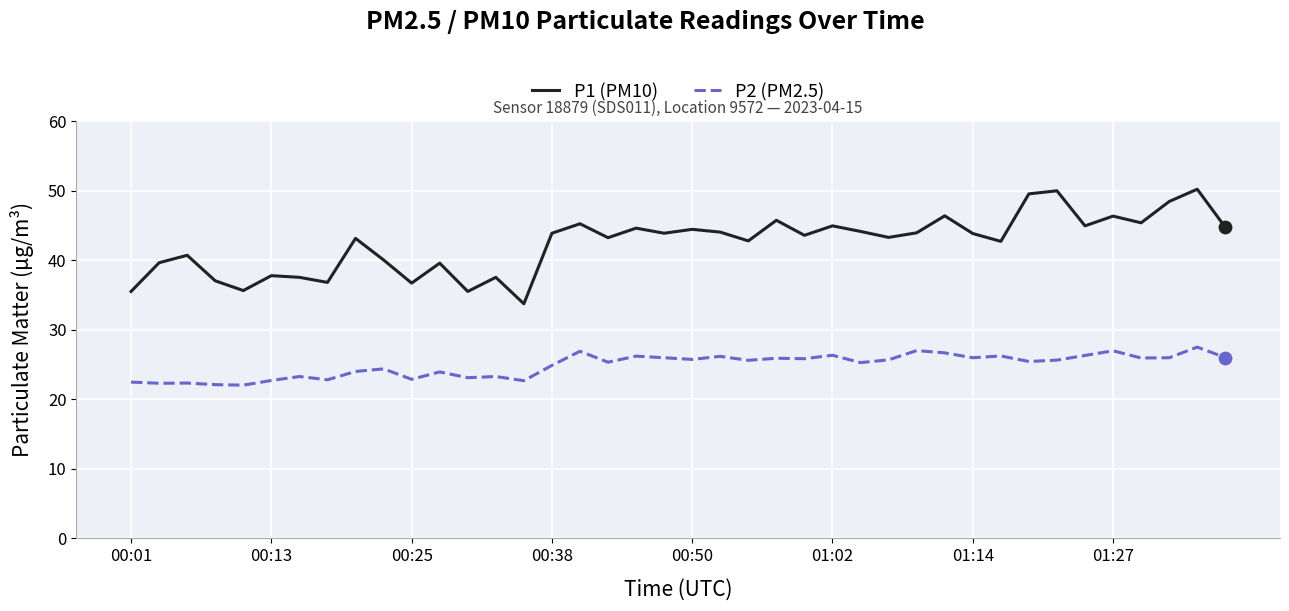

What is the minimum value shown in the chart?

22.0